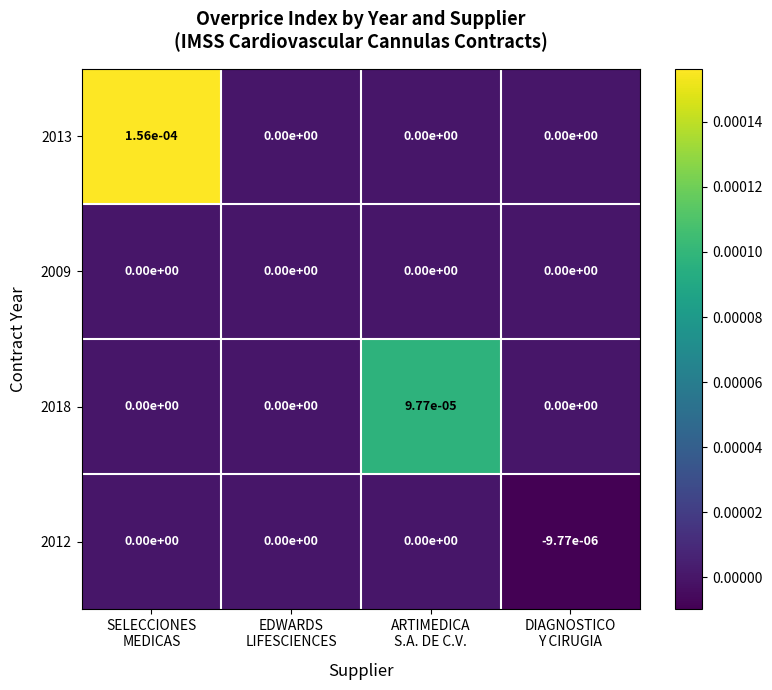

How many series are shown in this chart?

4